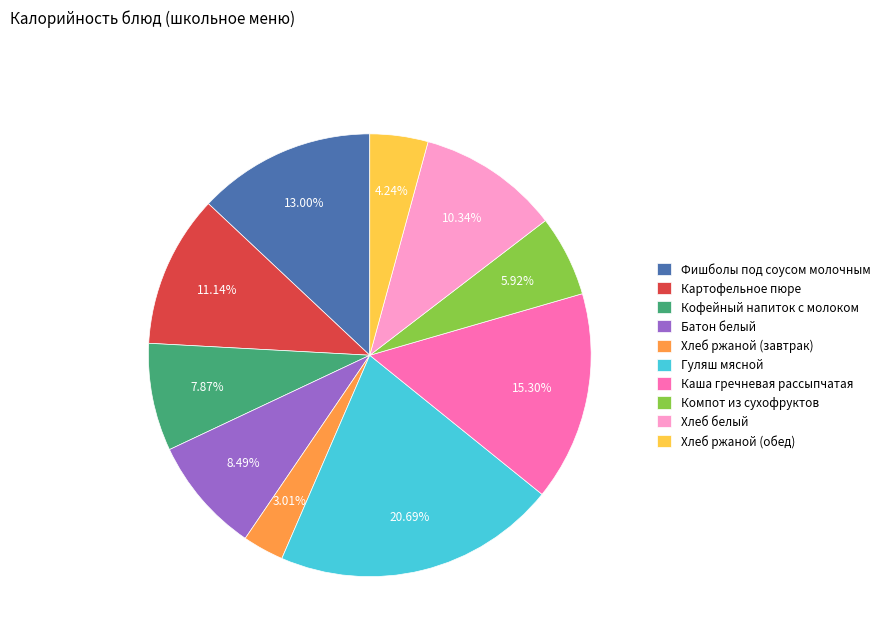

How much of the chart is everything except Компот из сухофруктов?

94.1%